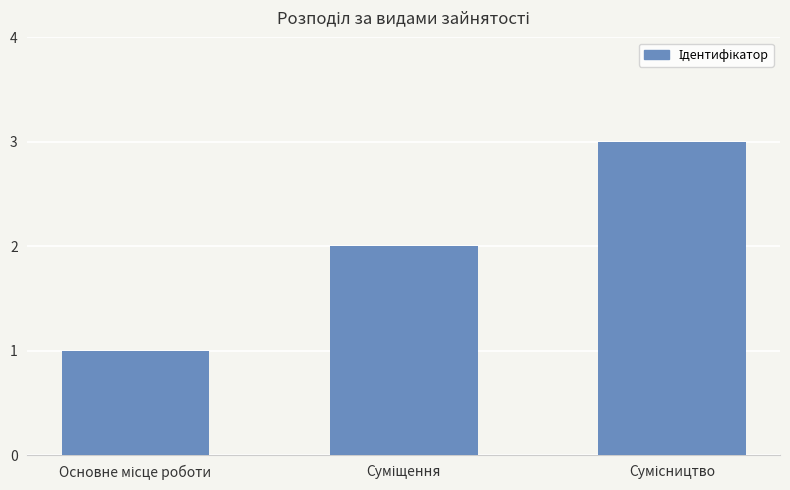

What is the maximum value shown in the chart?

3